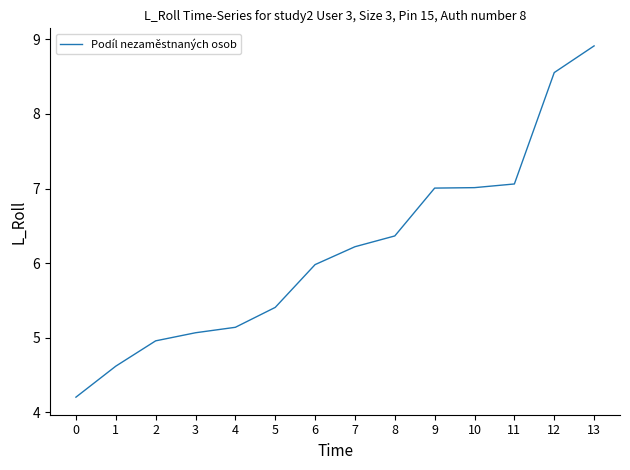

What is the ratio of the value at 7 to the value at 9?

0.9